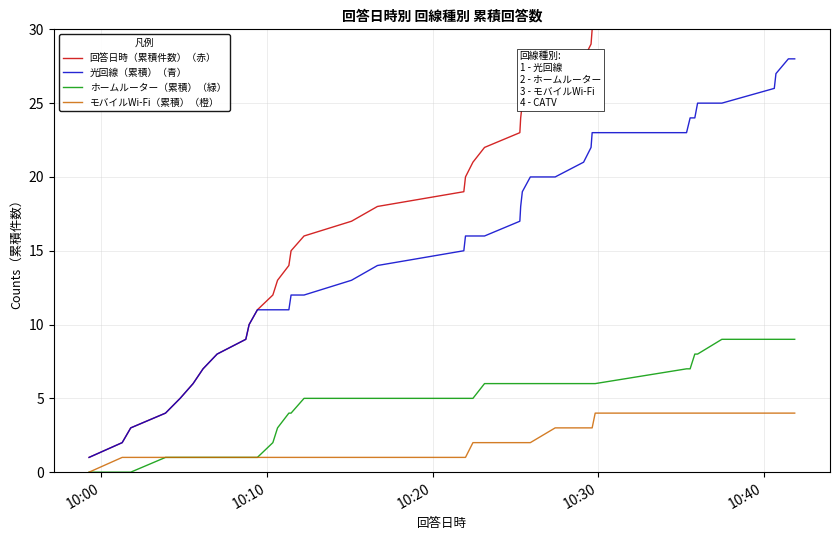

What are all the series names shown in the legend?

回答日時（累積件数）（赤）, 光回線（累積）（青）, ホームルーター（累積）（緑）, モバイルWi-Fi（累積）（橙）